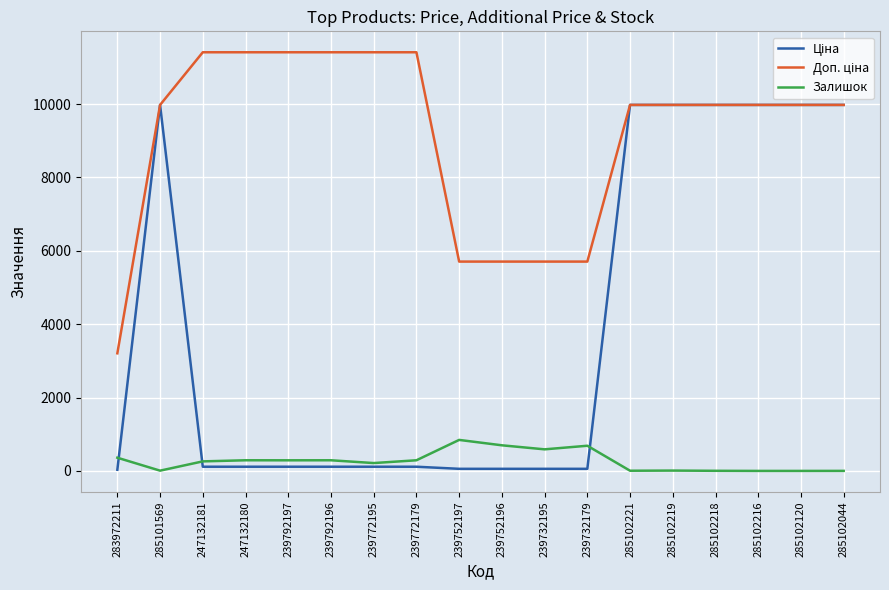

How many categories are shown in the chart?

18